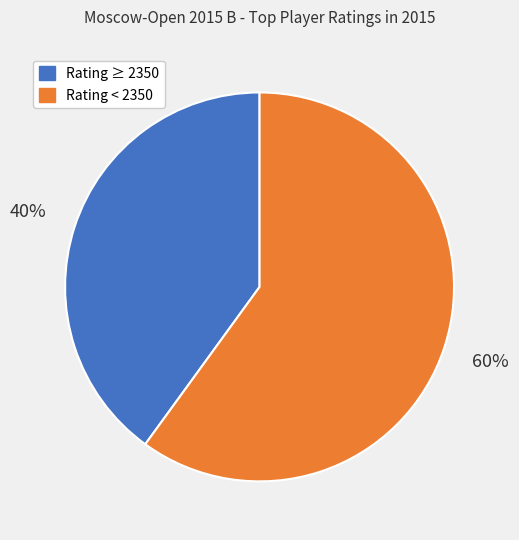

Does any single category account for the majority?

Yes